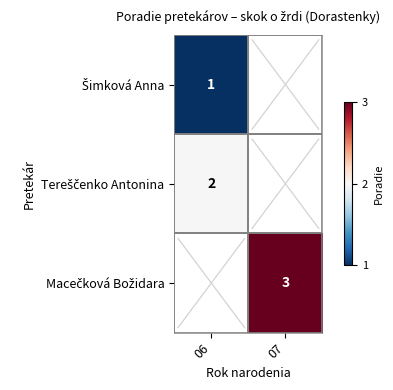

List the labels in order of Tereščenko Antonina value, smallest first.

06, 07